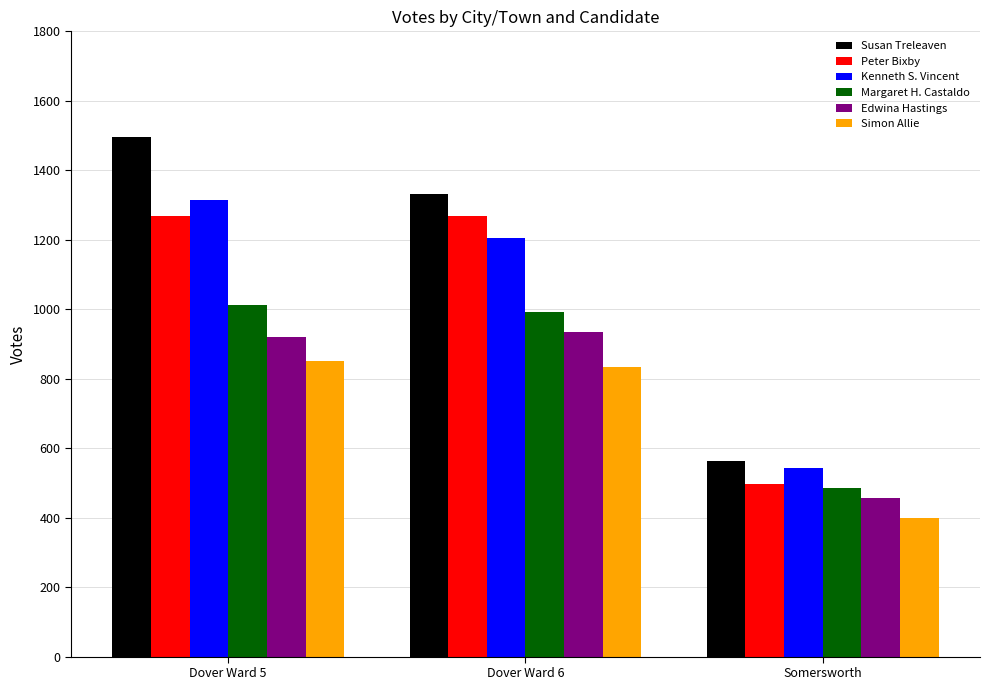

Reading left to right, transcribe all the data shown in this chart.

Susan Treleaven: Dover Ward 5=1495	Dover Ward 6=1332	Somersworth=564
Peter Bixby: Dover Ward 5=1269	Dover Ward 6=1269	Somersworth=496
Kenneth S. Vincent: Dover Ward 5=1315	Dover Ward 6=1206	Somersworth=542
Margaret H. Castaldo: Dover Ward 5=1013	Dover Ward 6=992	Somersworth=485
Edwina Hastings: Dover Ward 5=921	Dover Ward 6=933	Somersworth=457
Simon Allie: Dover Ward 5=850	Dover Ward 6=833	Somersworth=400